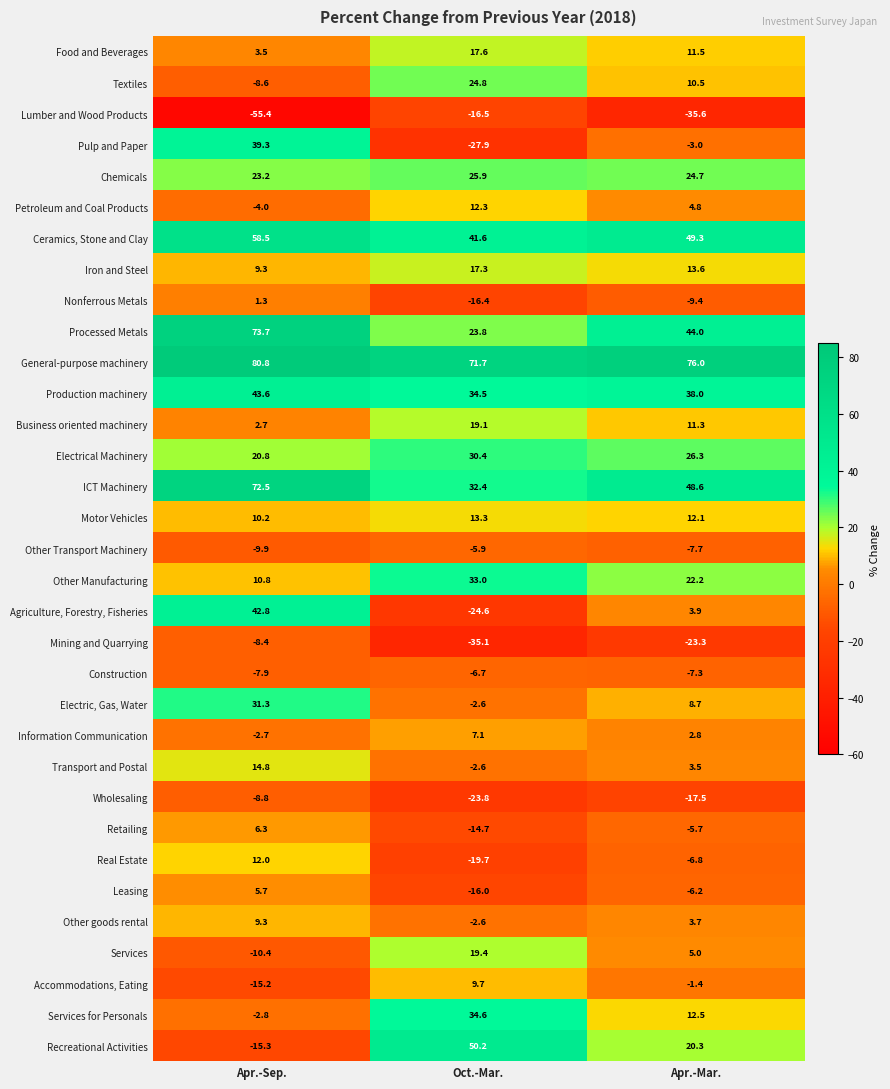

Rank the series by their maximum value, from highest to lowest.

General-purpose machinery, Processed Metals, ICT Machinery, Ceramics, Stone and Clay, Recreational Activities, Production machinery, Agriculture, Forestry, Fisheries, Pulp and Paper, Services for Personals, Other Manufacturing, Electric, Gas, Water, Electrical Machinery, Chemicals, Textiles, Services, Business oriented machinery, Food and Beverages, Iron and Steel, Transport and Postal, Motor Vehicles, Petroleum and Coal Products, Real Estate, Accommodations, Eating, Other goods rental, Information Communication, Retailing, Leasing, Nonferrous Metals, Other Transport Machinery, Construction, Mining and Quarrying, Wholesaling, Lumber and Wood Products